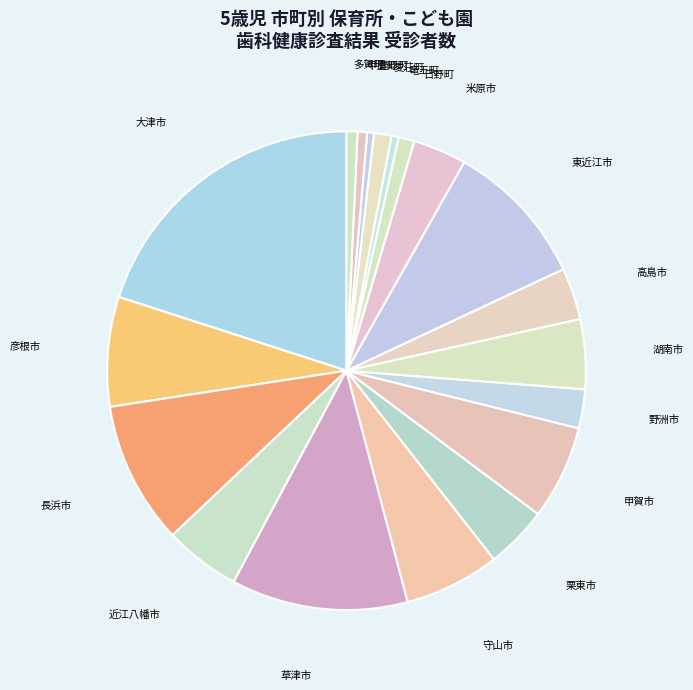

The 彦根市 slice represents 7% of the pie. True or false?

True